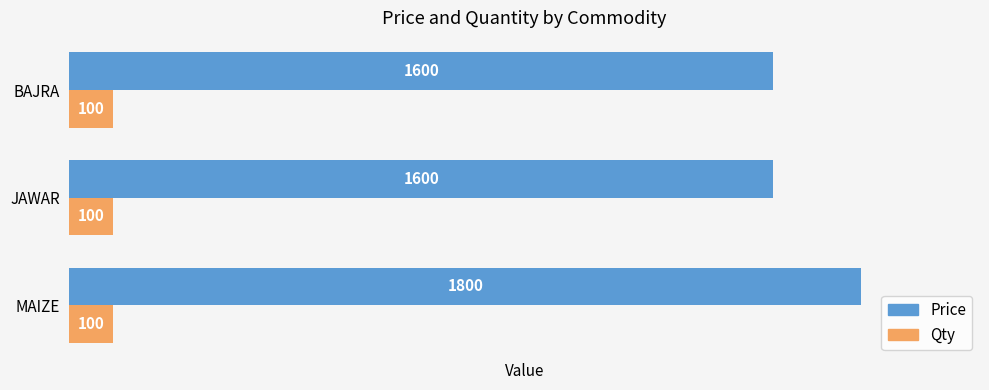

Count the Price values in the range 1600 to 1800.

3